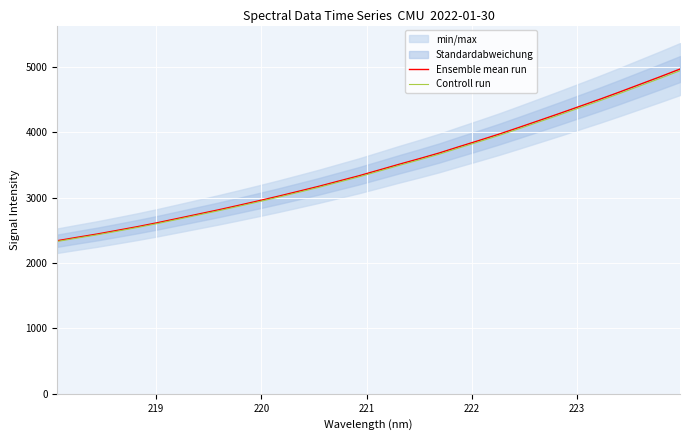

What is the minimum value for Ensemble mean run?

2343.4